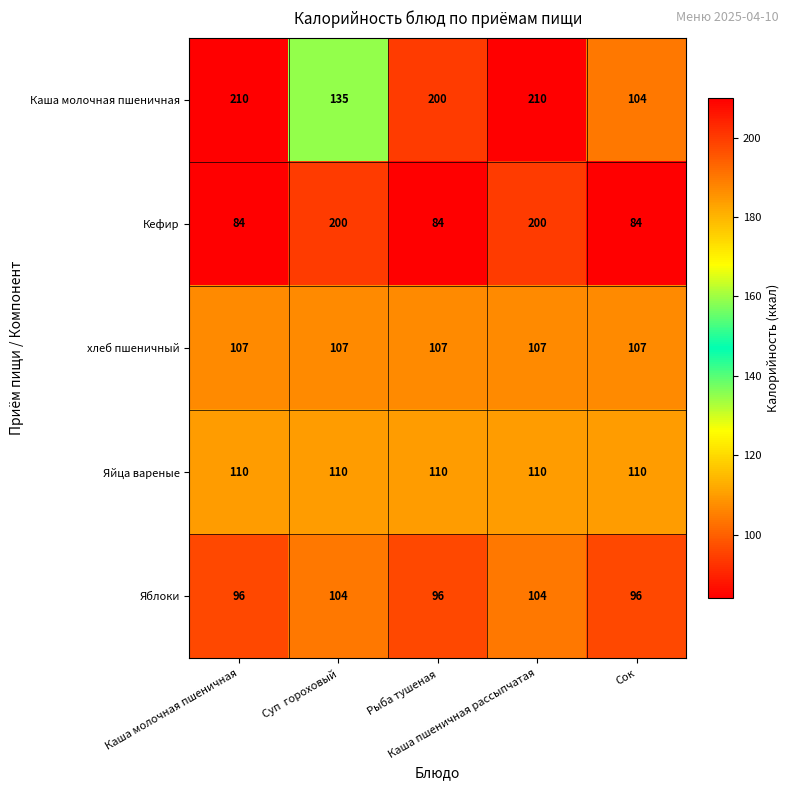

How many series are shown in this chart?

5